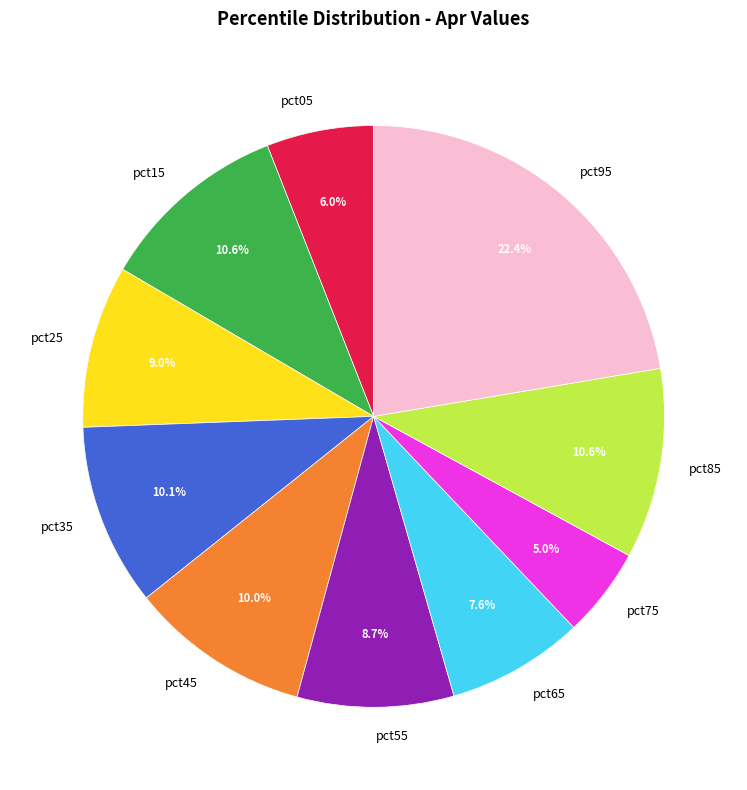

Count the number of slices in the pie.

10